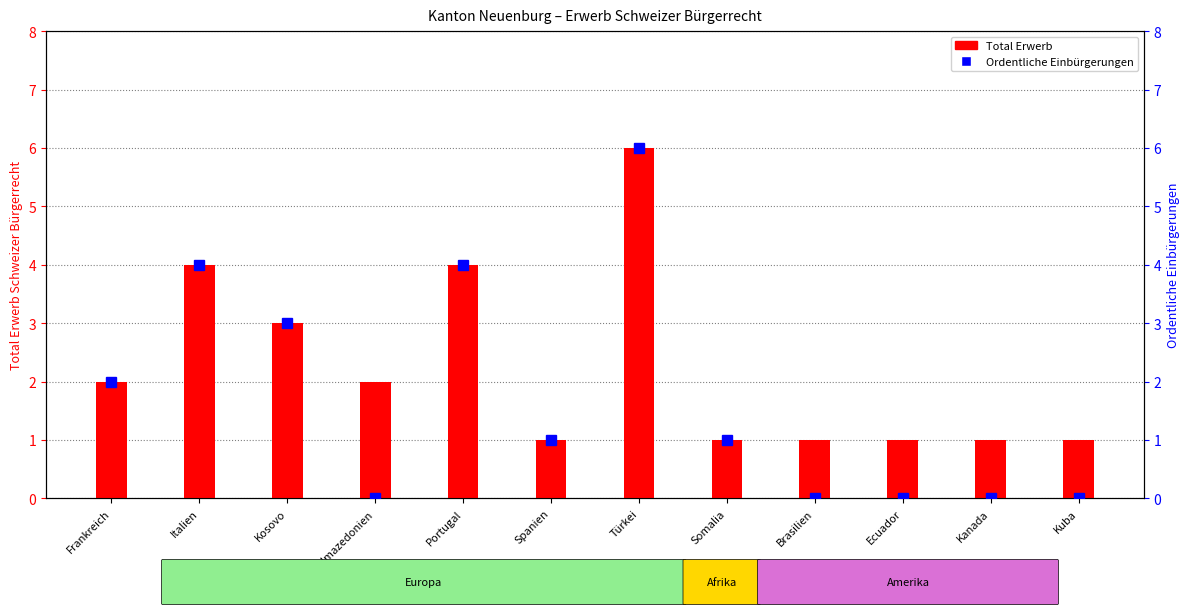

What is the maximum value for Ordentliche Einbürgerungen?

6